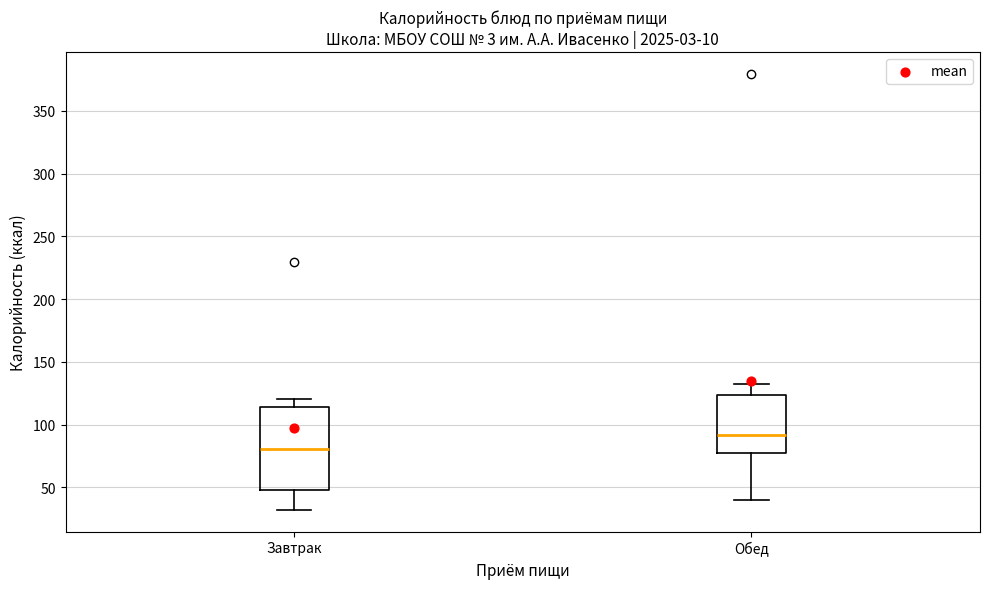

Reading left to right, read every box against the y-axis: the position of its median line, the range the box covers, and the ends of its whiskers. The values are not printed on the chart, so give them approximately, as read against the axis.

Завтрак: median 80, box 50 to 115, whiskers 30 to 120
Обед: median 90, box 80 to 125, whiskers 40 to 130